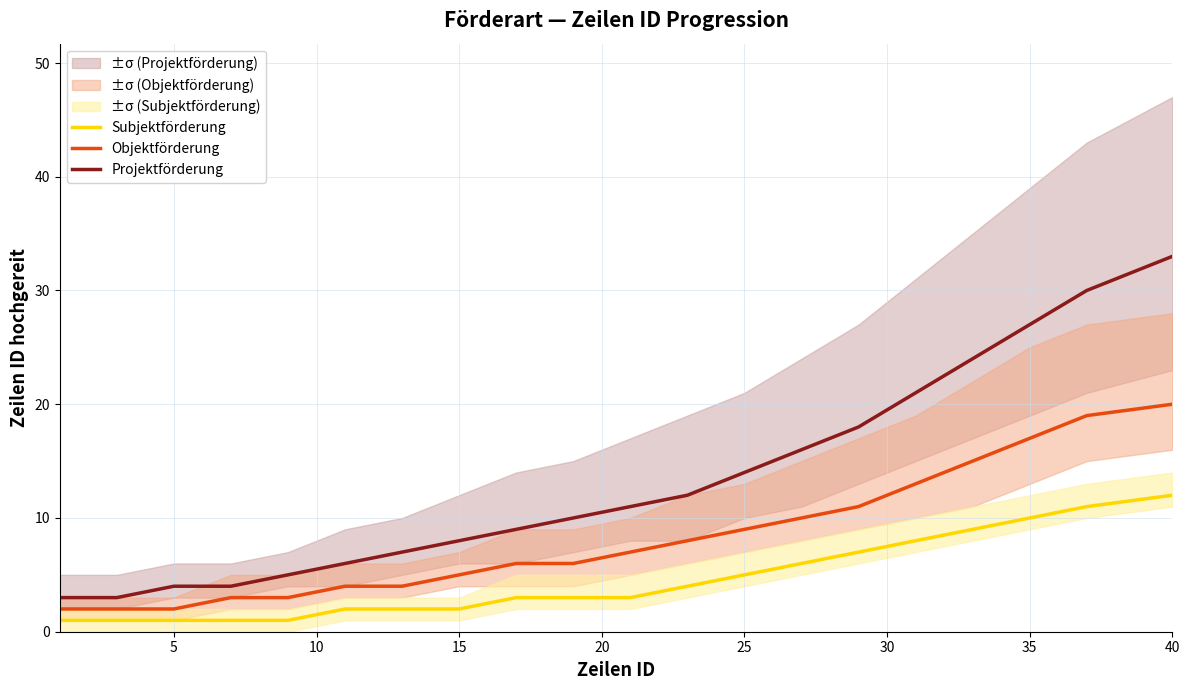

True or false: Projektförderung and Subjektförderung intersect in this chart.

False